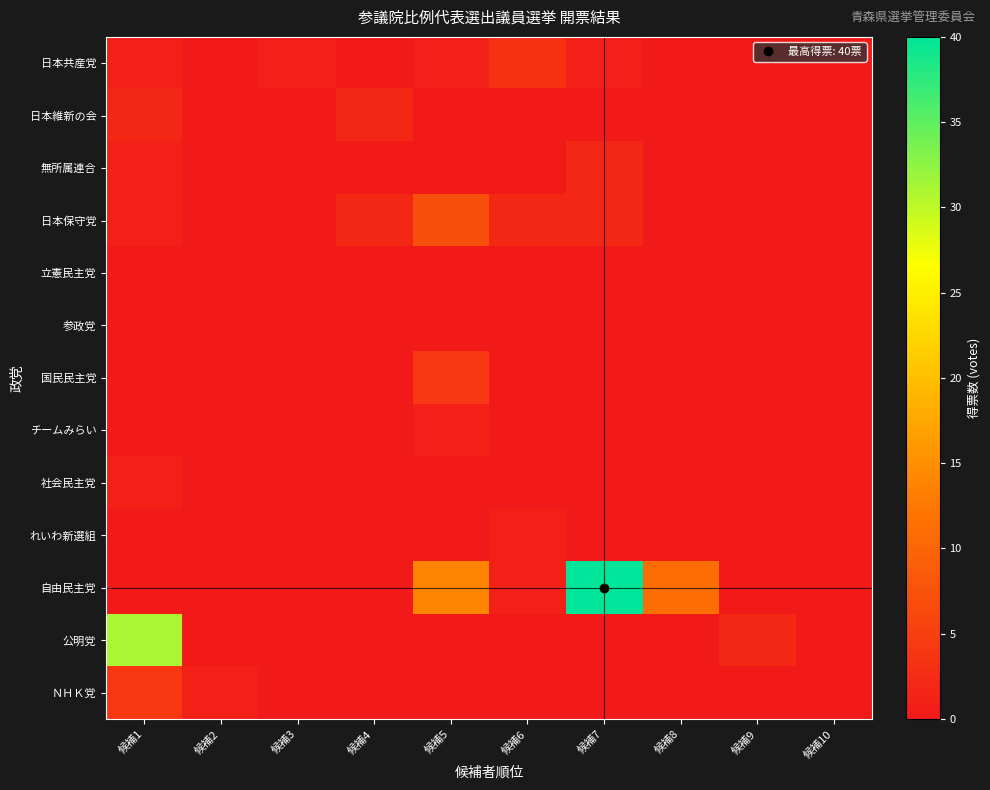

How many categories are shown in the chart?

10